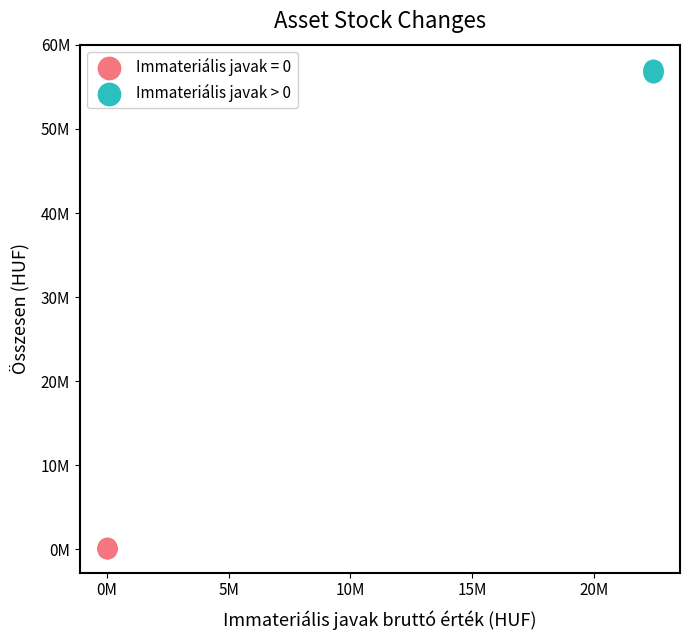

What are all the series names shown in the legend?

Immateriális javak = 0, Immateriális javak > 0